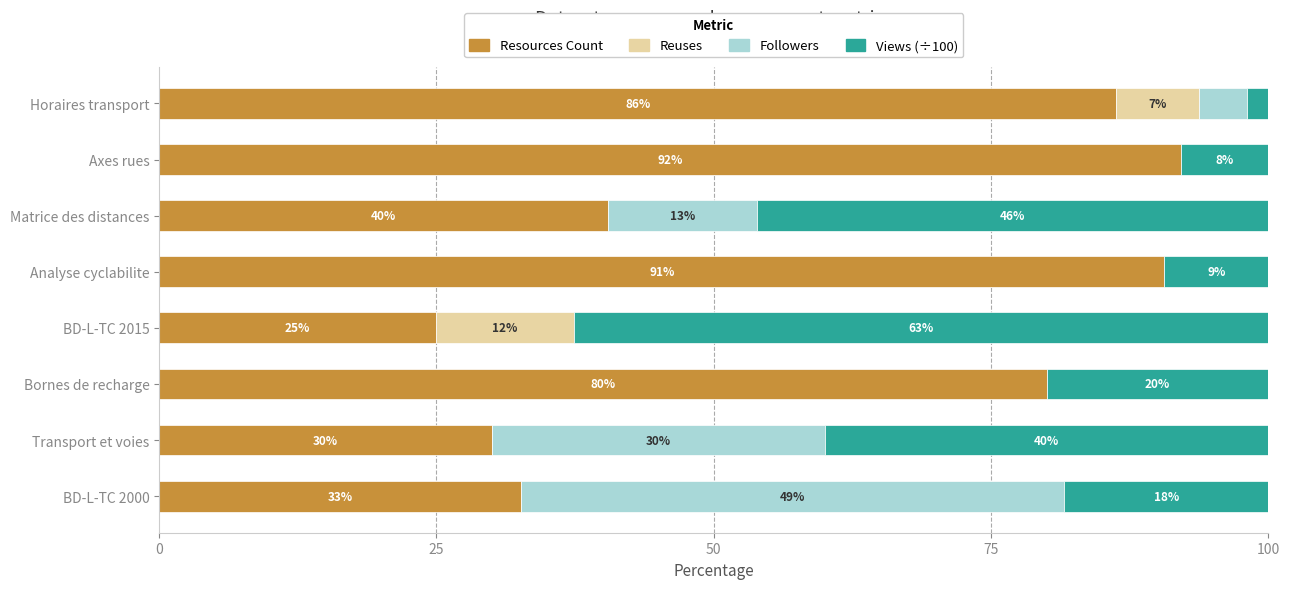

The Resources Count series shows 30.0 at Transport et voies. True or false?

True